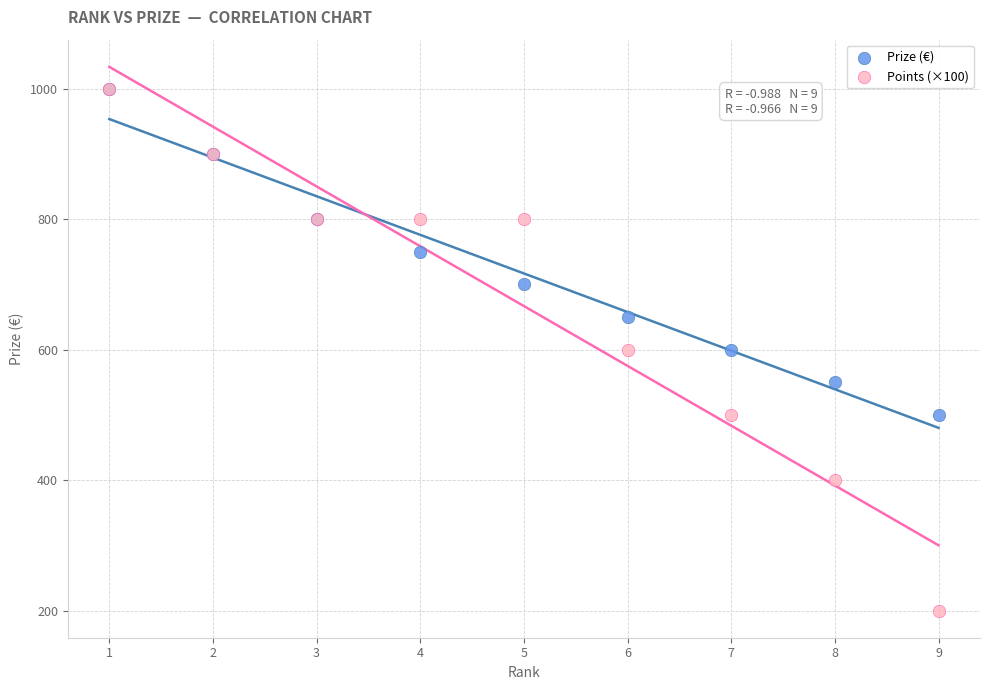

Which series has the widest spread of Y values?

Points (×100)